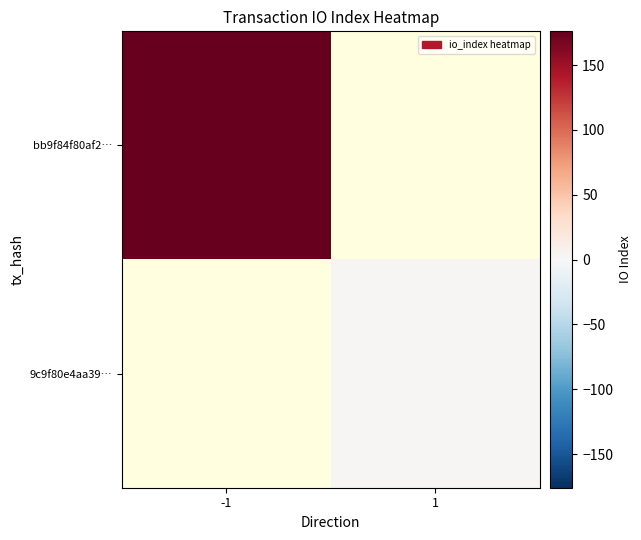

At 1, list the series in order from largest to smallest.

bb9f84f80af2…, 9c9f80e4aa39…